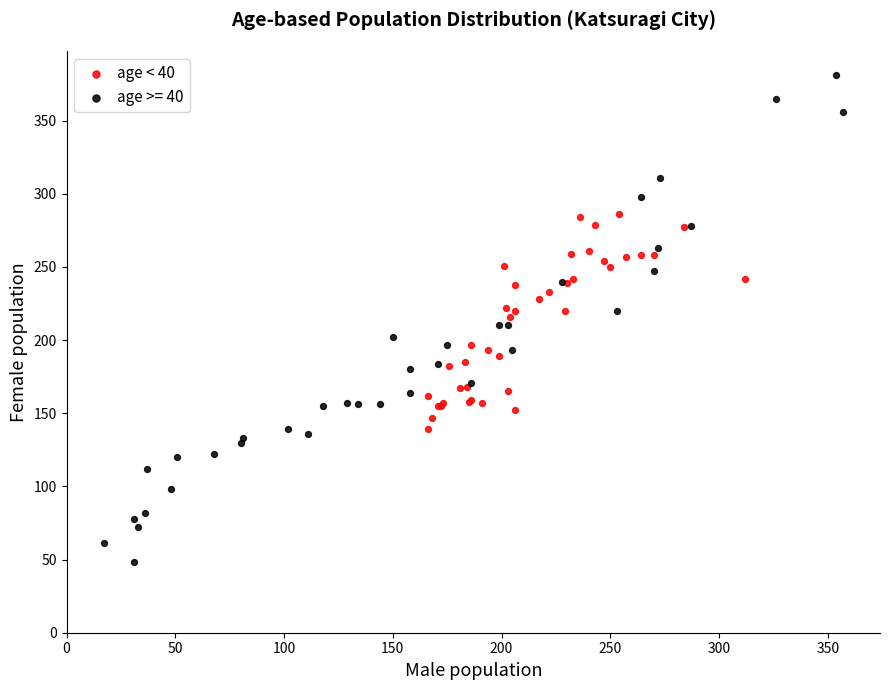

Which series contains the highest Y value?

age >= 40